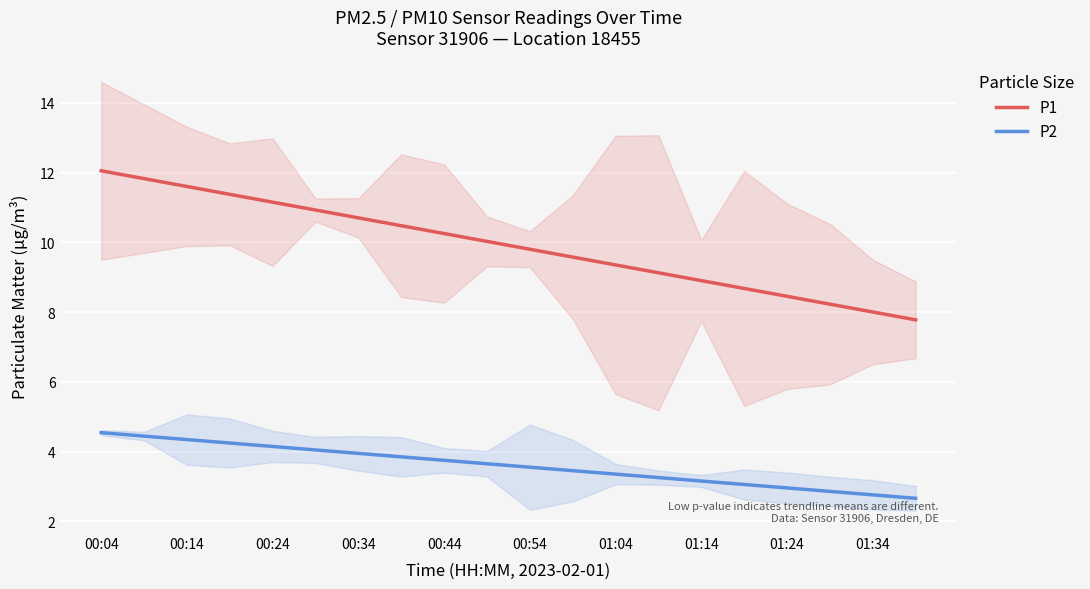

List the series in order of their peak value, lowest first.

P2, P1